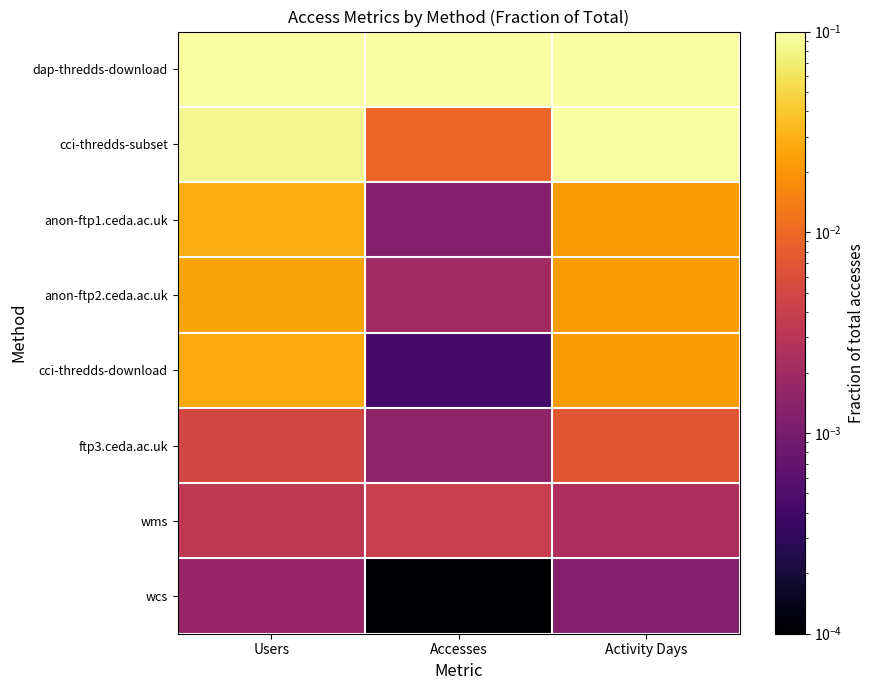

List the series in order of their peak value, lowest first.

wcs, wms, ftp3.ceda.ac.uk, anon-ftp2.ceda.ac.uk, cci-thredds-download, anon-ftp1.ceda.ac.uk, cci-thredds-subset, dap-thredds-download